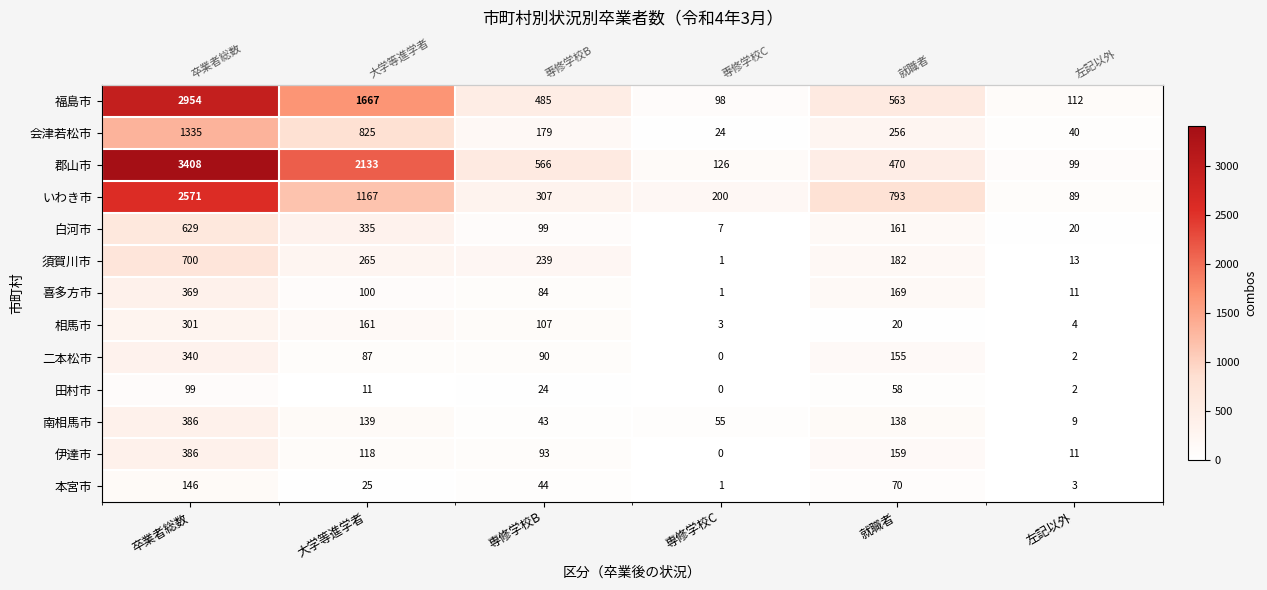

Rank the categories by 二本松市 value from highest to lowest.

卒業者総数, 就職者, 専修学校B, 大学等進学者, 左記以外, 専修学校C